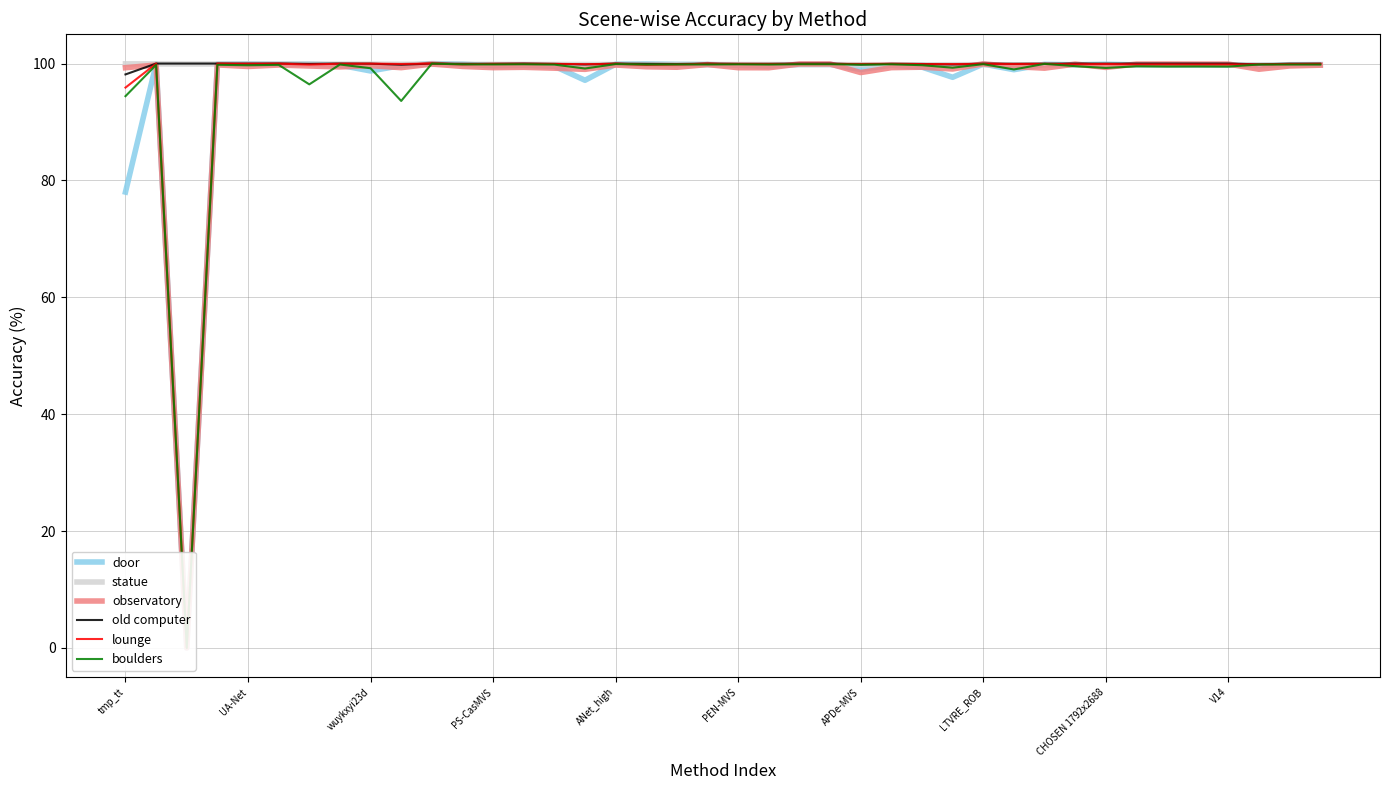

The statue series shows 99.9 at PS-CasMVS. True or false?

True